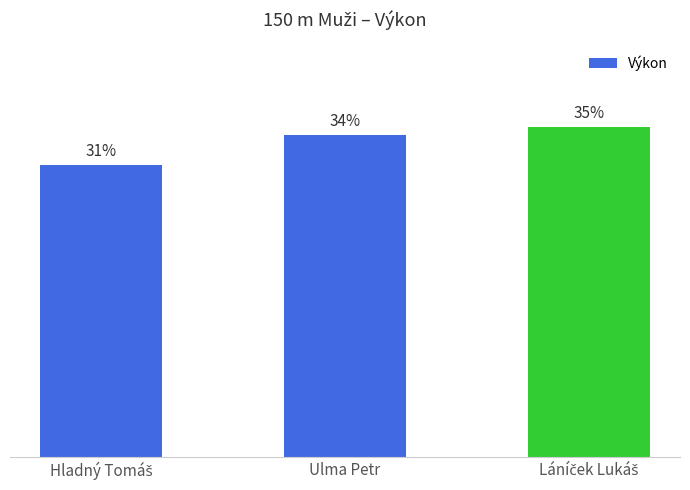

What is the label of the 1st bar from the right?

Láníček Lukáš